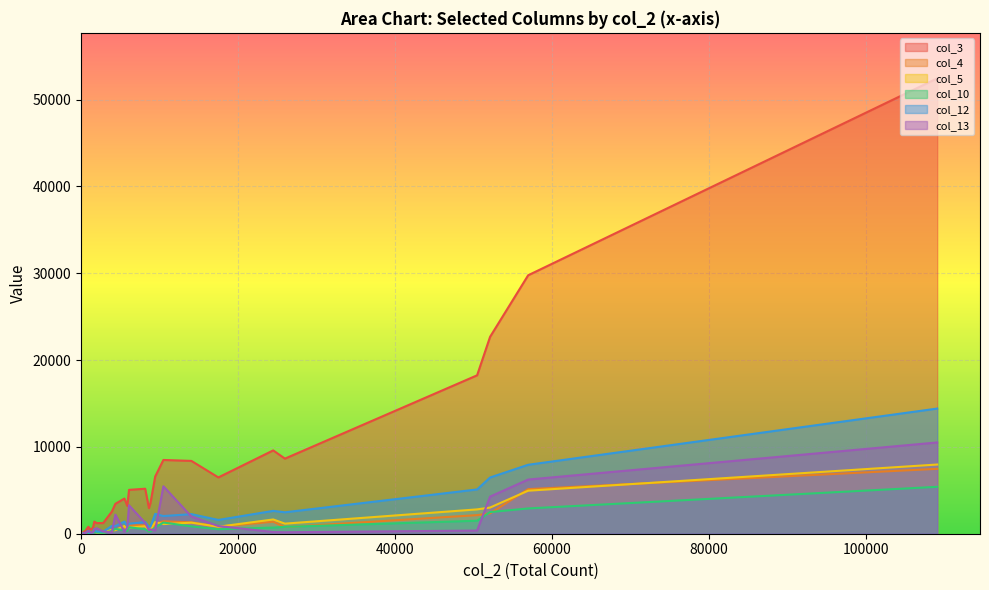

Reading left to right, what are all the values shown in this chart?

col_3: 0=52445	1=8496	2=1394	3=8386	4=6588	5=1228	6=399	7=6484	8=18245	9=1225	10=22677	11=3445	12=590	13=3203	14=2538	15=587	16=202	17=2955	18=8650	19=508	20=29768	21=5051	22=804	23=5183	24=4050	25=641	26=197	27=3530	28=9596	29=718
col_4: 0=7474	1=1431	2=296	3=1313	4=1101	5=157	6=63	7=818	8=2142	9=154	10=2339	11=444	12=100	13=349	14=290	15=62	16=26	17=265	18=756	19=47	20=5136	21=987	22=196	23=963	24=811	25=95	26=37	27=553	28=1386	29=107
col_5: 0=7969	1=1110	2=319	3=1273	4=1336	5=121	6=69	7=805	8=2803	9=134	10=3014	11=410	12=120	13=414	14=448	15=55	16=34	17=329	18=1161	19=44	20=4955	21=700	22=199	23=859	24=888	25=66	26=35	27=477	28=1642	29=90
col_10: 0=5403	1=1289	2=251	3=841	4=717	5=137	6=59	7=520	8=1497	9=92	10=2492	11=555	12=120	13=317	14=312	15=72	16=33	17=254	18=790	19=41	20=2911	21=734	22=131	23=525	24=405	25=65	26=26	27=266	28=707	29=51
col_12: 0=14415	1=2035	2=542	3=2255	4=2286	5=253	6=115	7=1587	8=5100	9=241	10=6474	11=886	12=234	13=904	14=889	15=142	16=64	17=778	18=2469	19=107	20=7941	21=1149	22=308	23=1351	24=1398	25=111	26=51	27=809	28=2631	29=134
col_13: 0=10511	1=5468	2=454	3=1977	4=375	5=637	6=89	7=886	8=364	9=260	10=4272	11=2197	12=185	13=723	14=154	15=309	16=40	17=390	18=170	19=105	20=6238	21=3272	22=269	23=1254	24=221	25=328	26=49	27=496	28=194	29=156